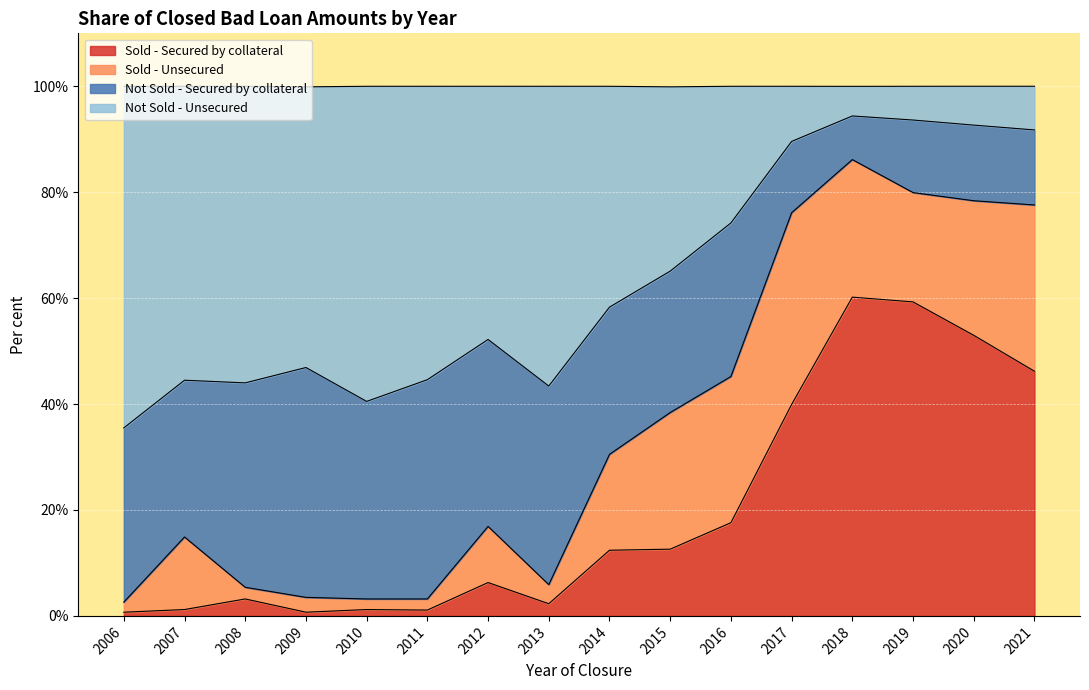

Where is the first local minimum for Sold - Secured by collateral?

2009